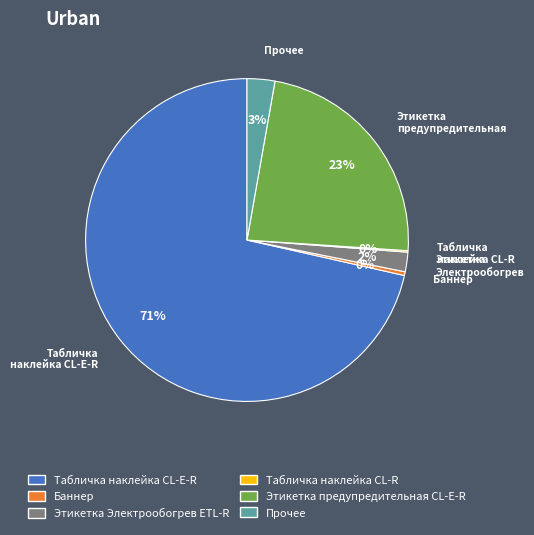

What is the largest slice in the pie chart?

Табличка наклейка CL-E-R